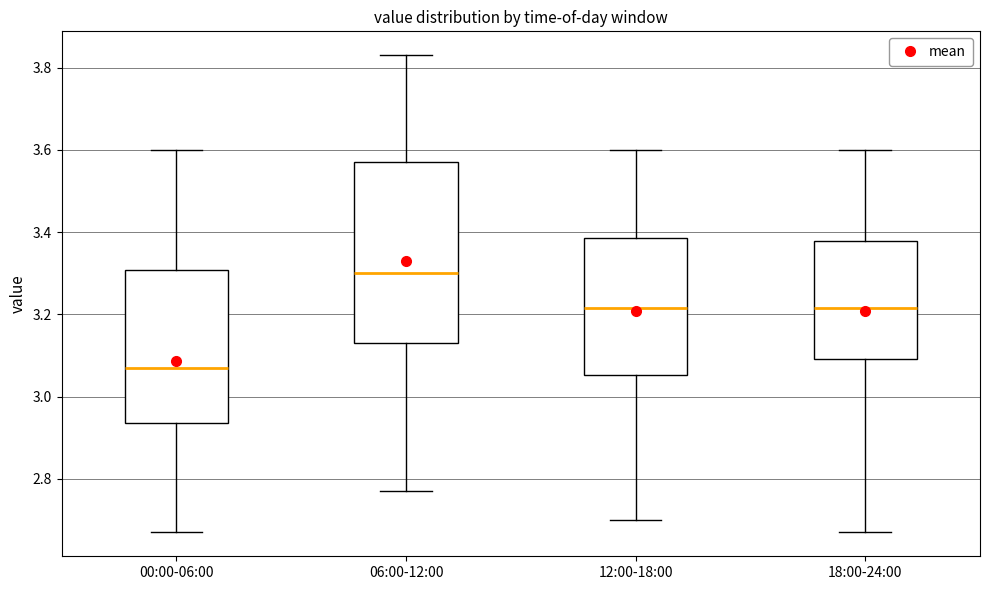

Comparing the boxes themselves (not the whiskers), which one is the tallest?

06:00-12:00